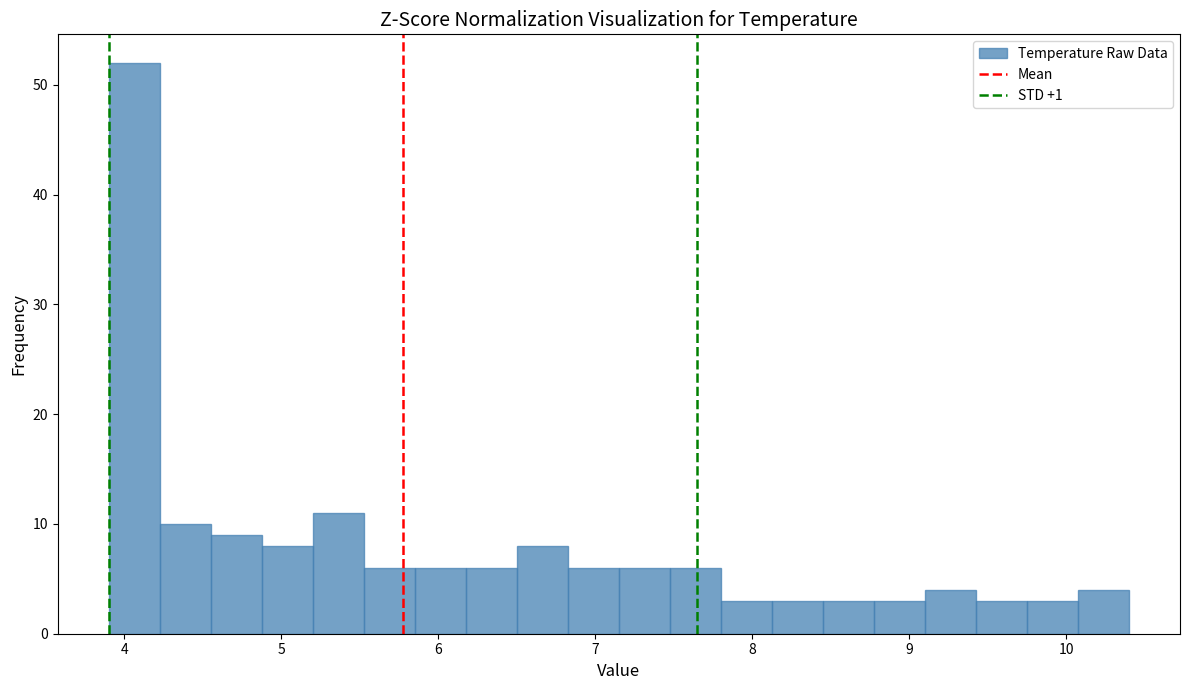

Read against the x-axis, roughly where is the centre of the tallest bar?

4.1